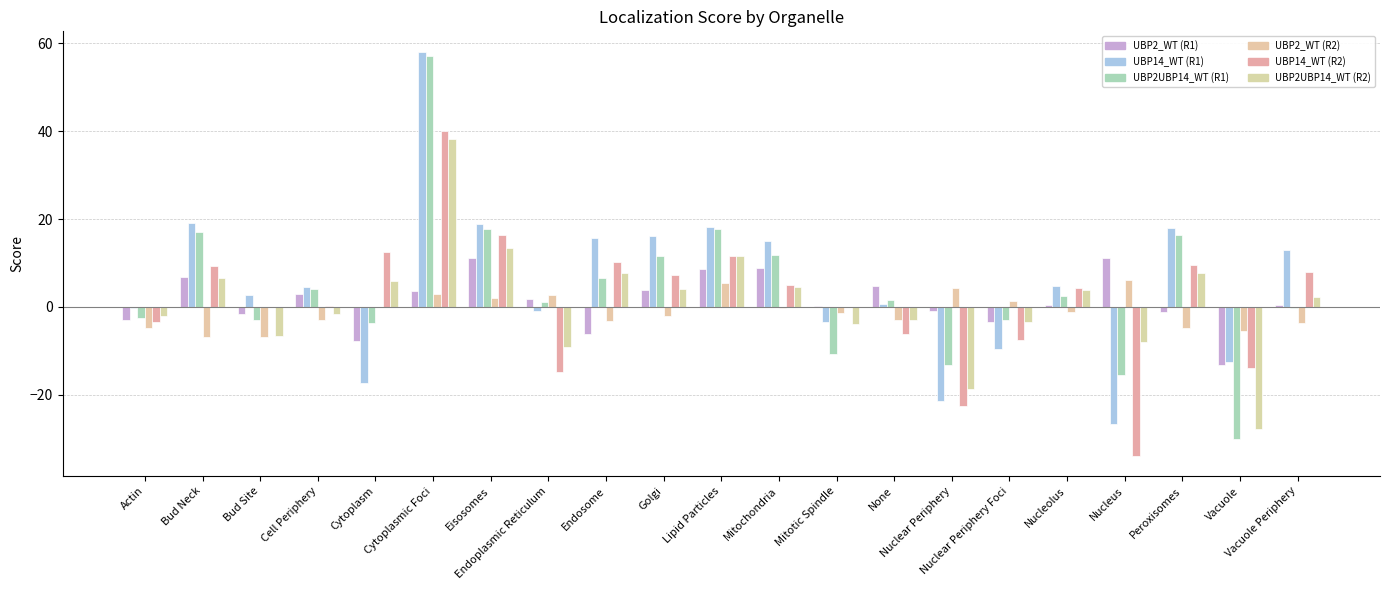

What are all the series names shown in the legend?

UBP2_WT (R1), UBP14_WT (R1), UBP2UBP14_WT (R1), UBP2_WT (R2), UBP14_WT (R2), UBP2UBP14_WT (R2)